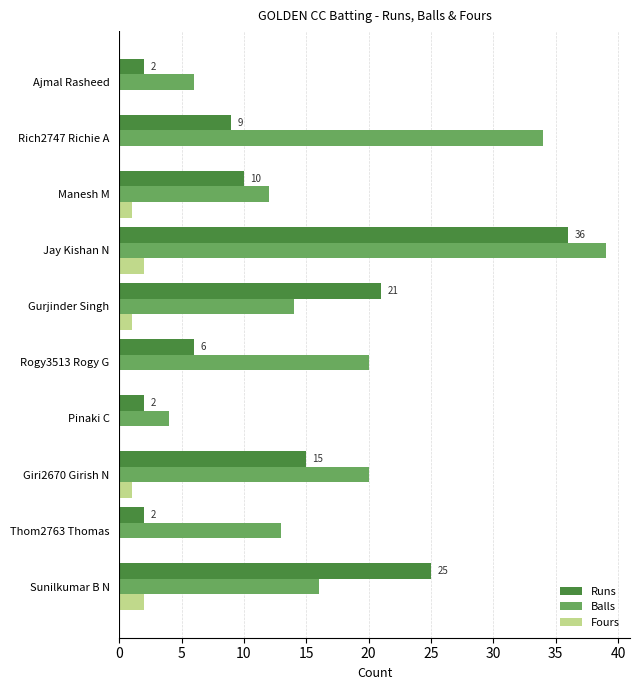

The Fours series shows 0 at Thom2763 Thomas. True or false?

True